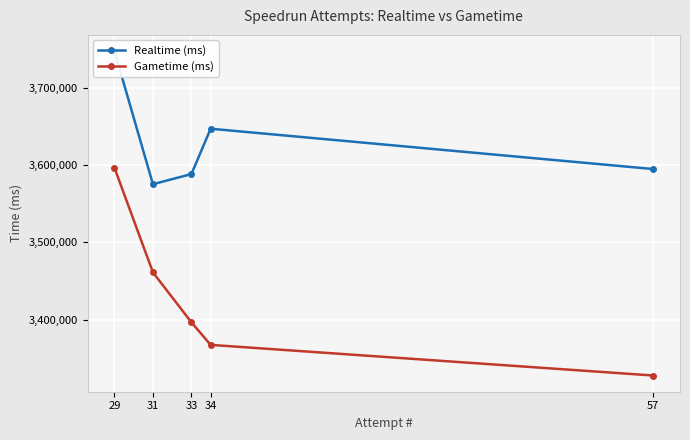

Reading left to right, list all the values displayed in this chart.

Realtime (ms): 57=3594958	34=3647169	33=3588429	31=3575314	29=3747678
Gametime (ms): 57=3327579	34=3367242	33=3396485	31=3461138	29=3596591